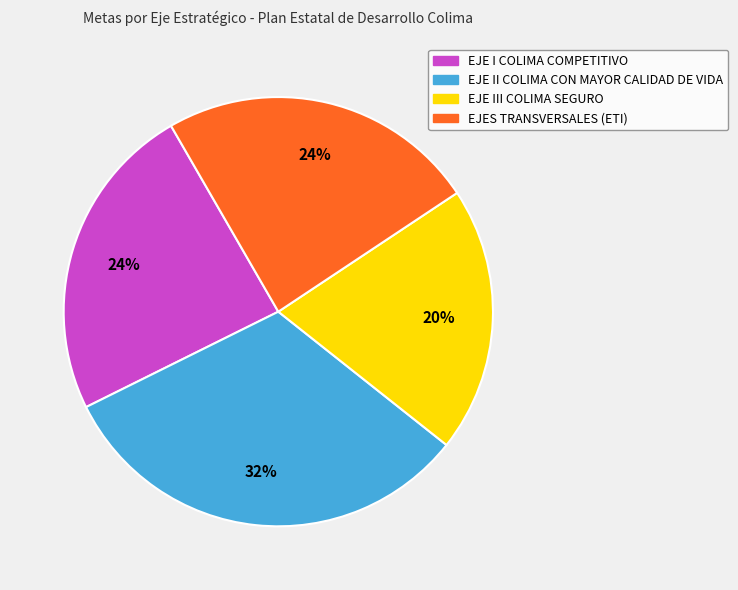

Is there a majority slice in this chart?

No